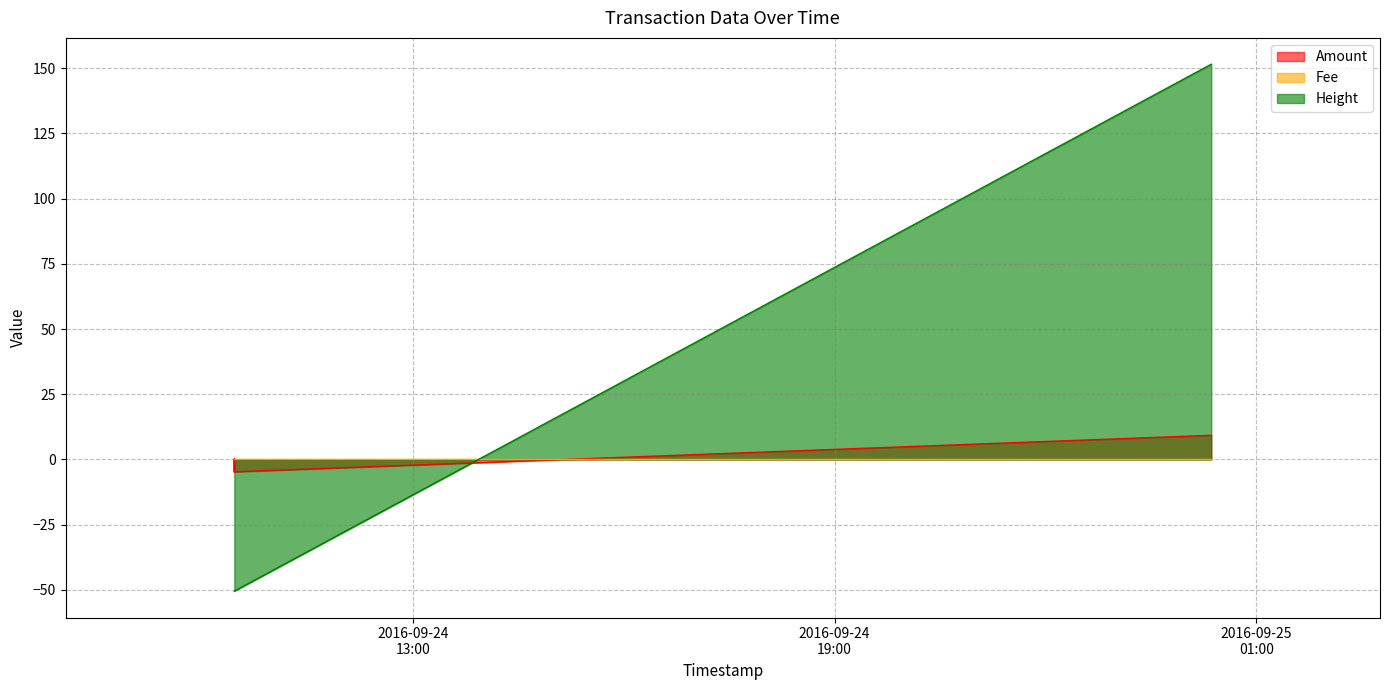

The Amount series shows 9.2 at 2016-09-25 00:21:26. True or false?

True